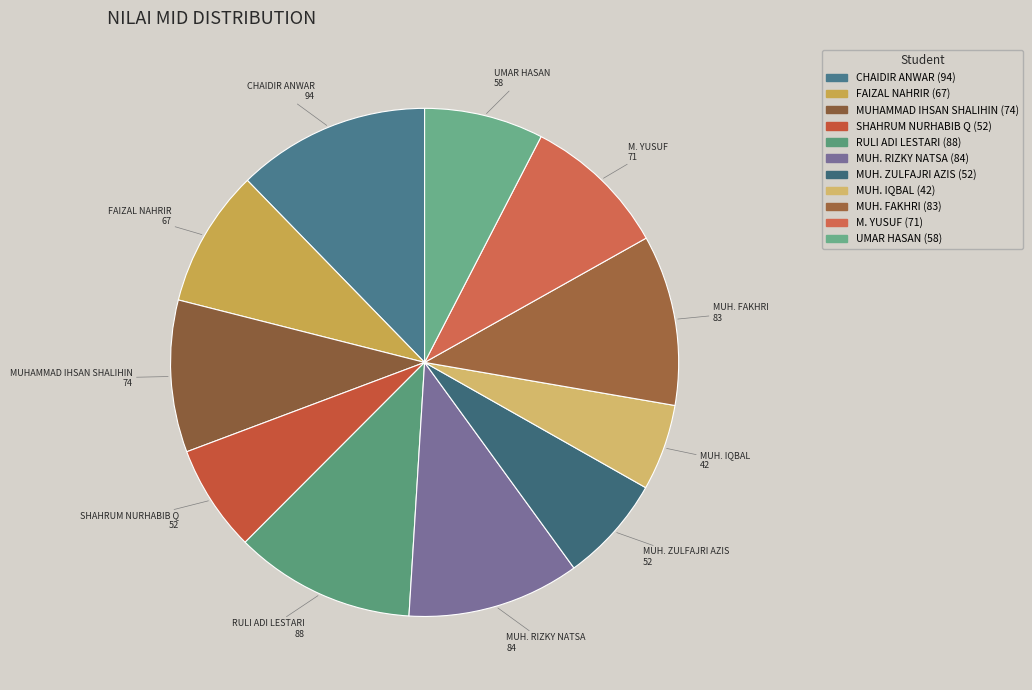

Combined, do SHAHRUM NURHABIB Q and RULI ADI LESTARI account for over 50%?

No